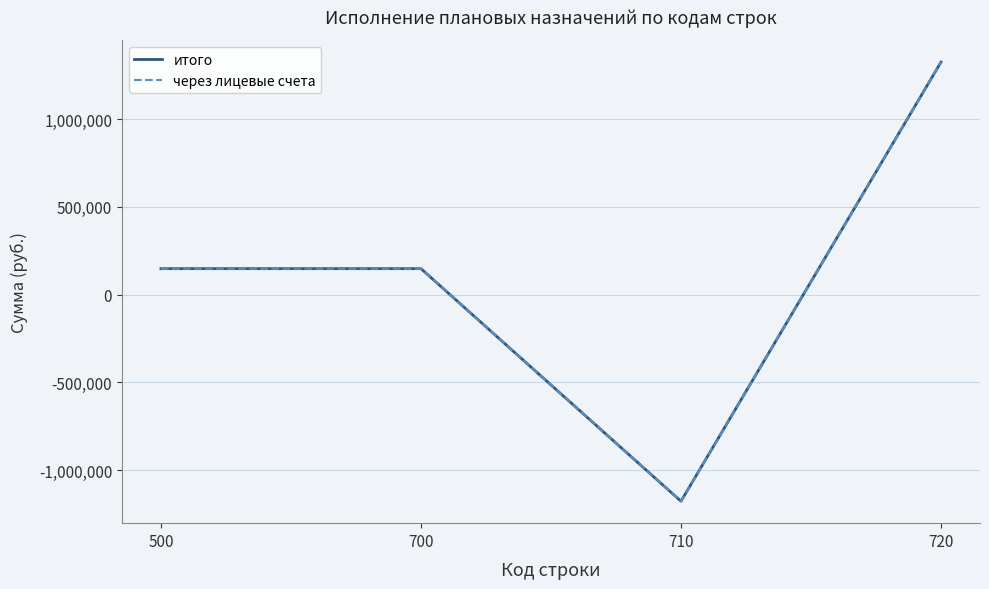

Is this an area chart (filled region under the line)?

No